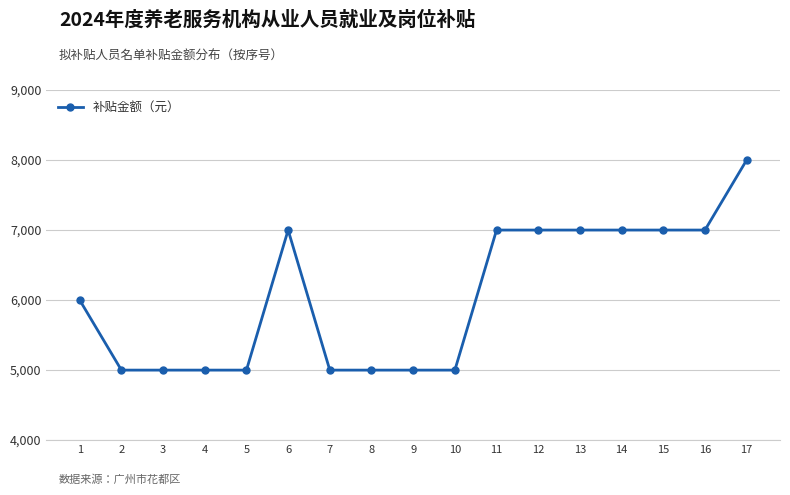

How many lines are shown in the chart?

1